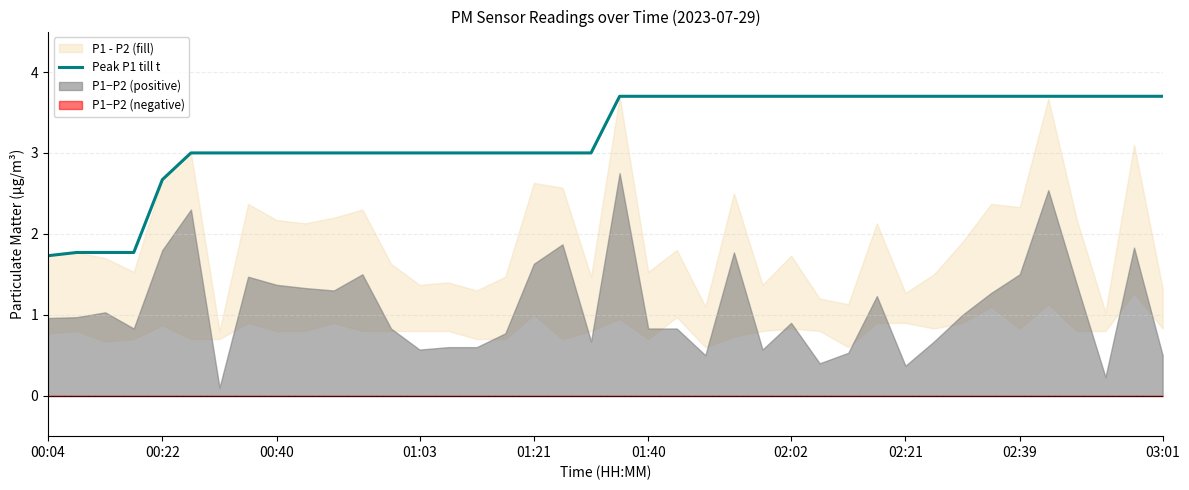

The chart shows a value of 1.3 at 33. True or false?

False